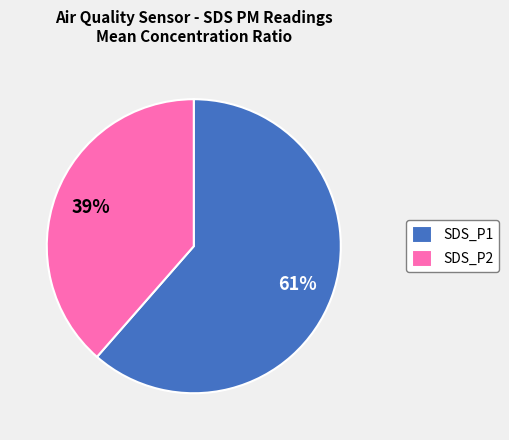

Count the number of slices in the pie.

2